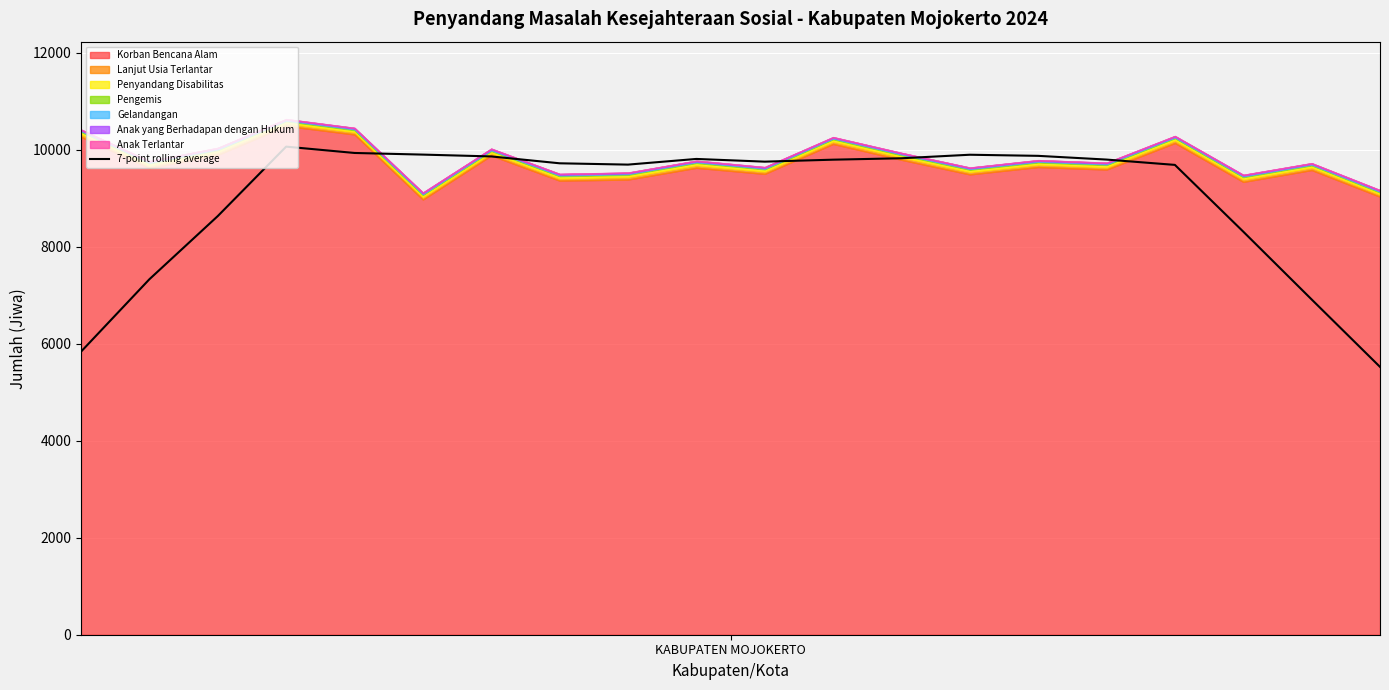

What is the value of the 3rd point from the left?

8632.5